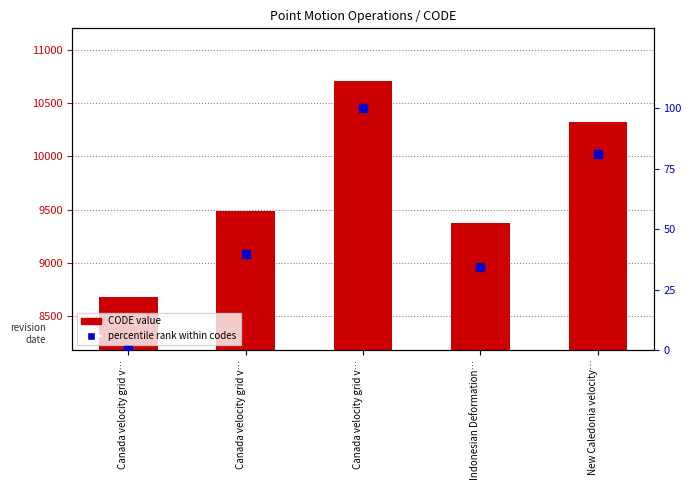

Which series contains the highest Y value?

CODE value